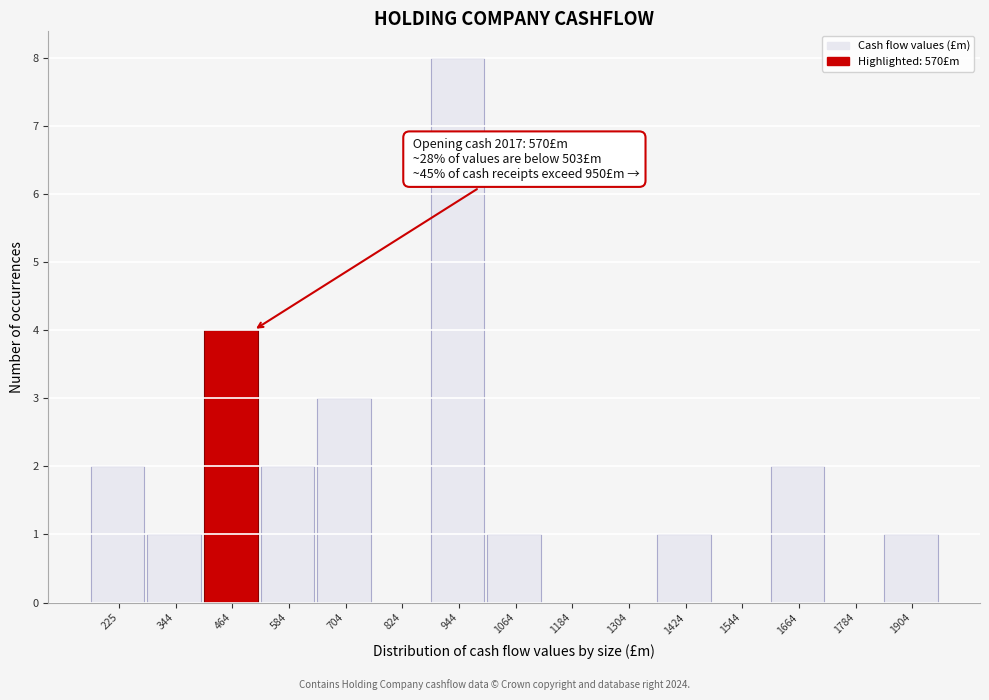

Reading left to right, what are all the values shown in this chart?

225=2	344=1	464=4	584=2	704=3	824=0	944=8	1064=1	1184=0	1304=0	1424=1	1544=0	1664=2	1784=0	1904=1